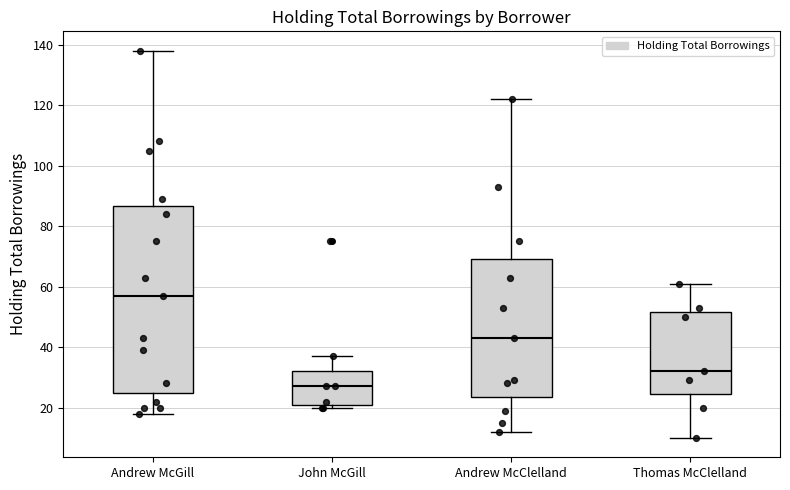

Comparing the boxes themselves (not the whiskers), which one is the tallest?

Andrew McGill